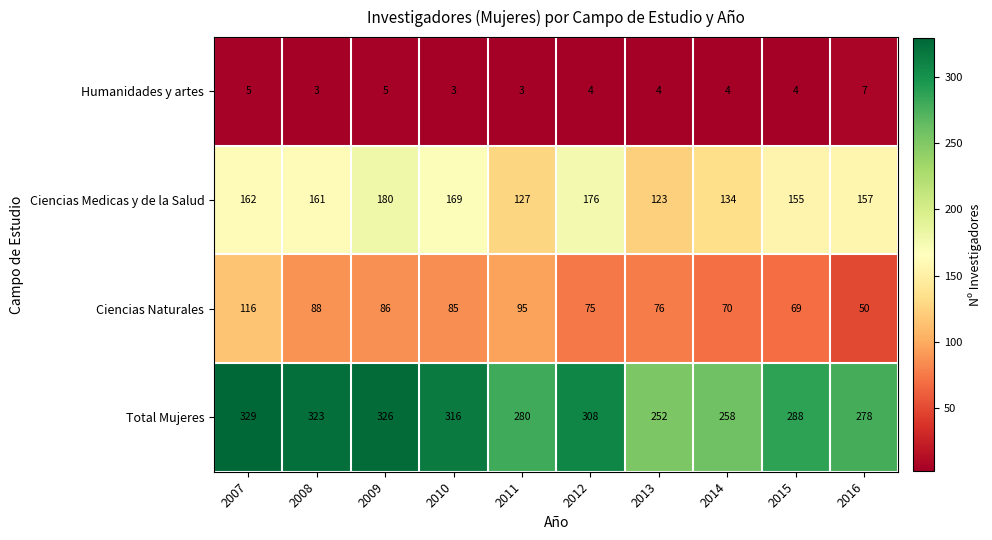

What value does the Ciencias Medicas y de la Salud series have at 2011?

127